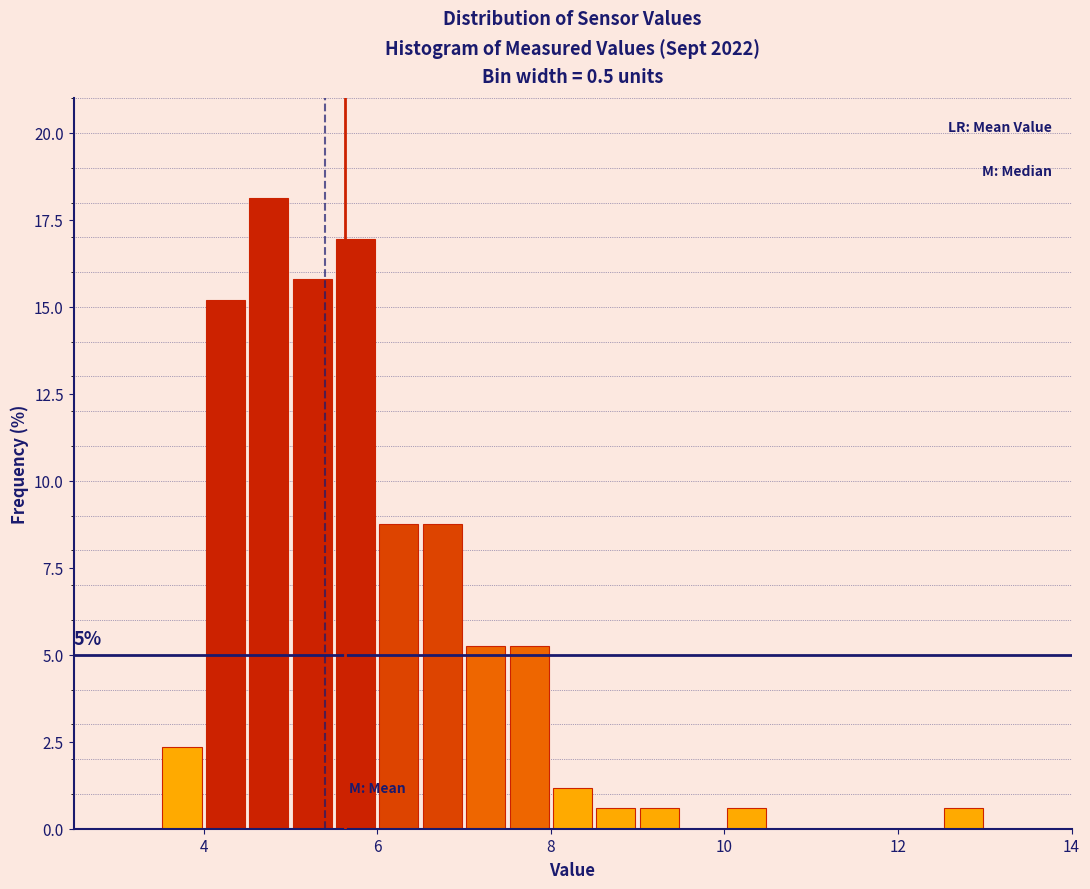

Read against the x-axis, roughly where is the centre of the tallest bar?

4.8